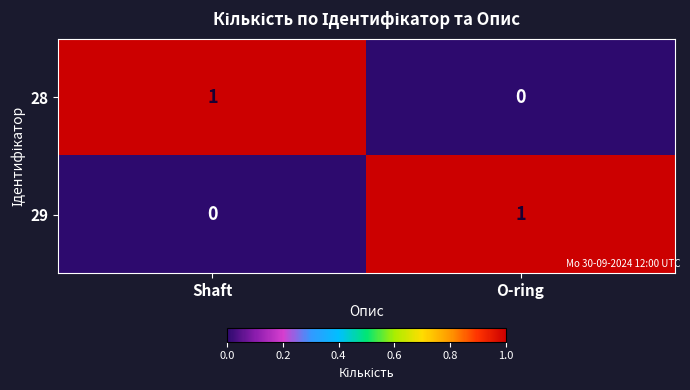

Is the value of 29 at O-ring greater than the value of 28 at O-ring?

Yes